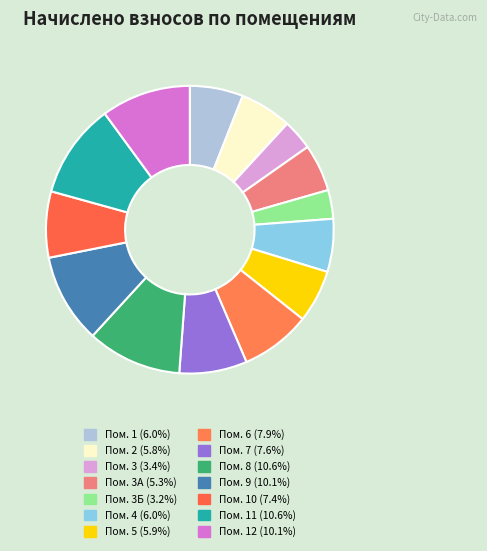

Is there a majority slice in this chart?

No